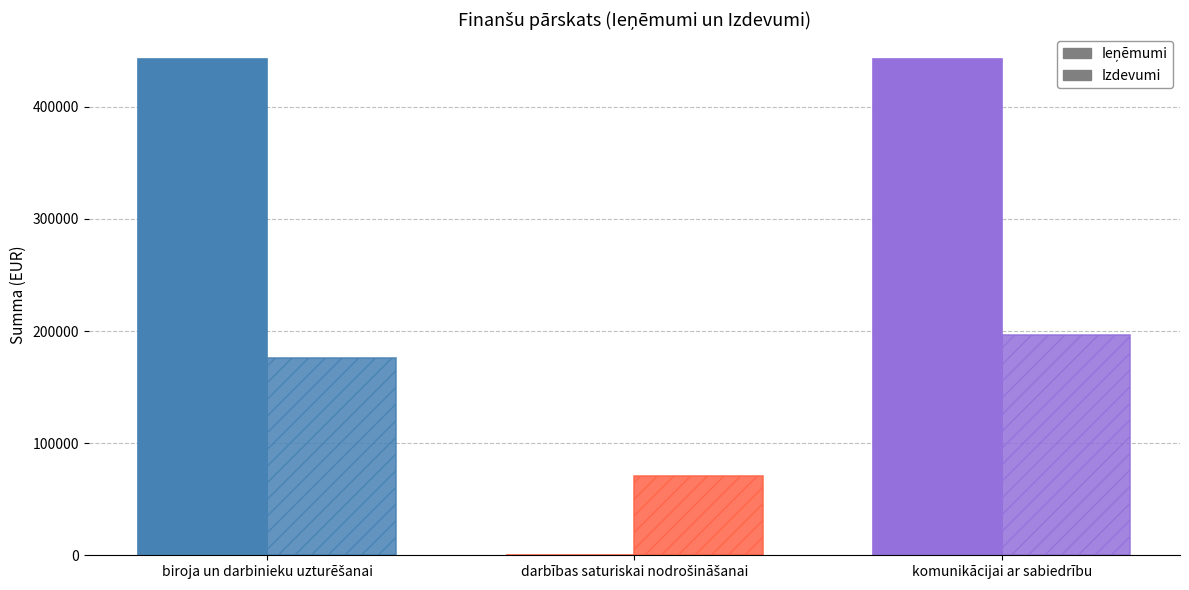

What is the value of the Ieņēmumi bar at the 3rd from the left?

442517.1